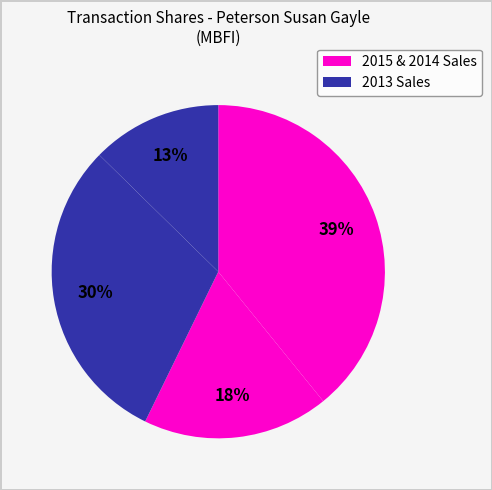

How many slices are in this pie chart?

4